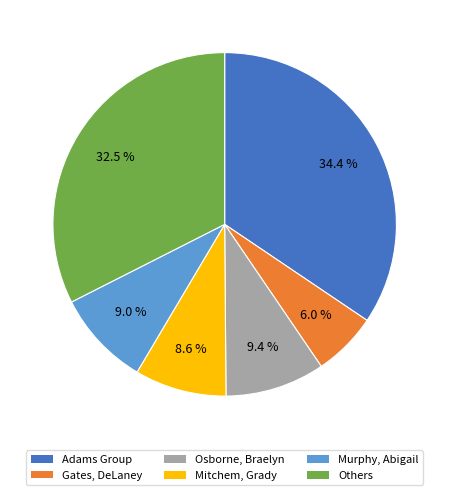

Does any single category account for the majority?

No